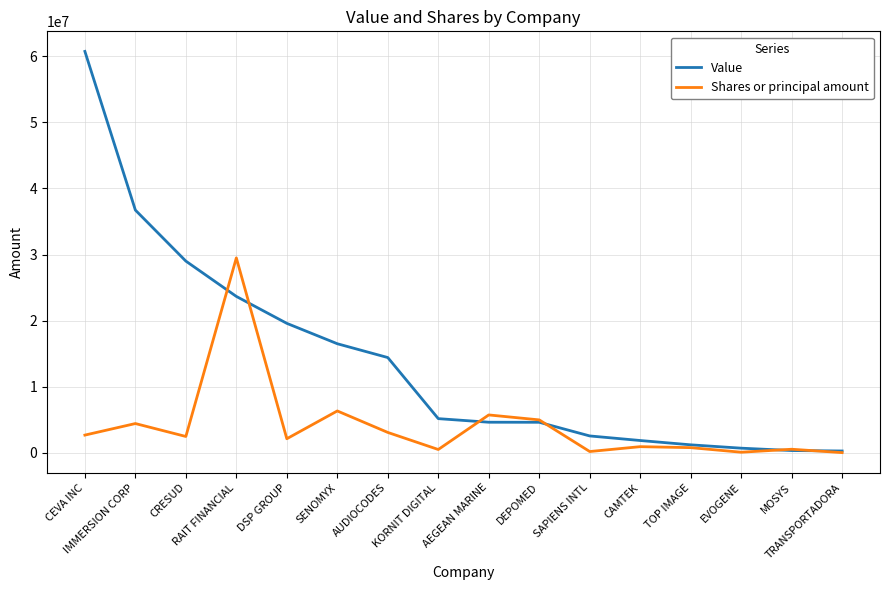

Which series has the widest spread of values?

Value